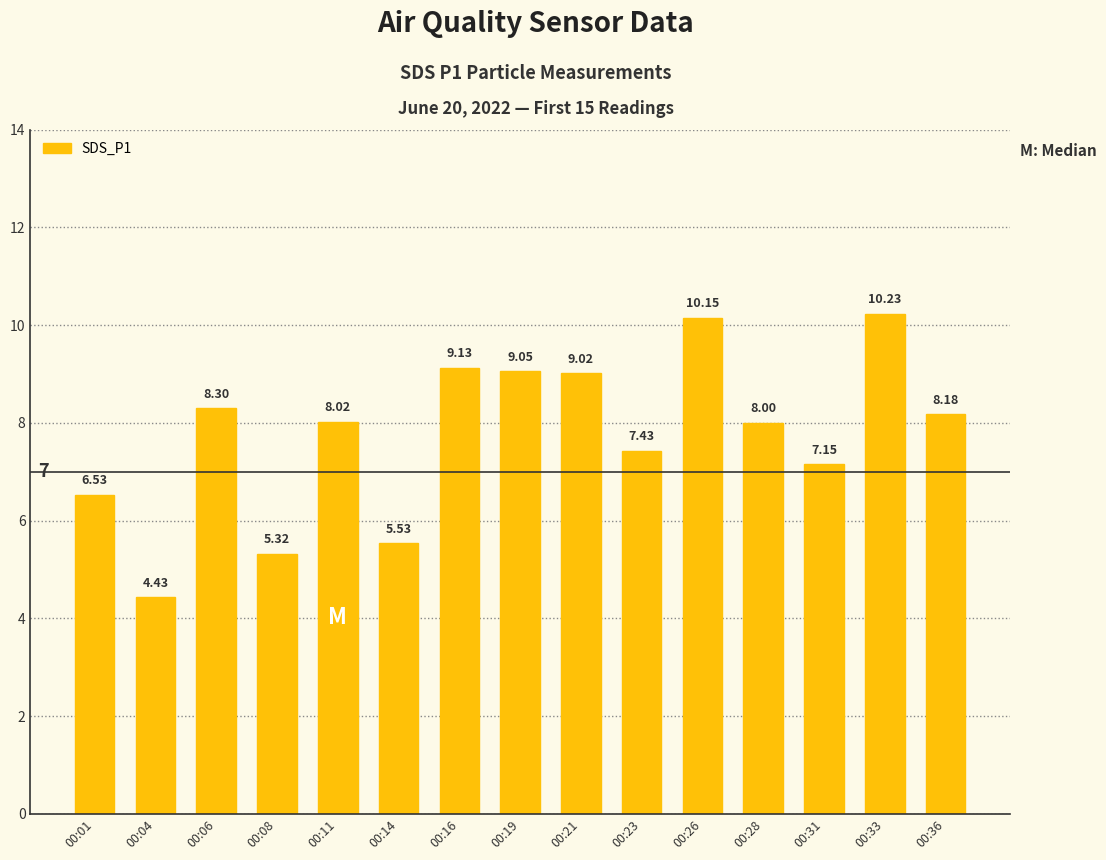

How many bars are there in total?

15